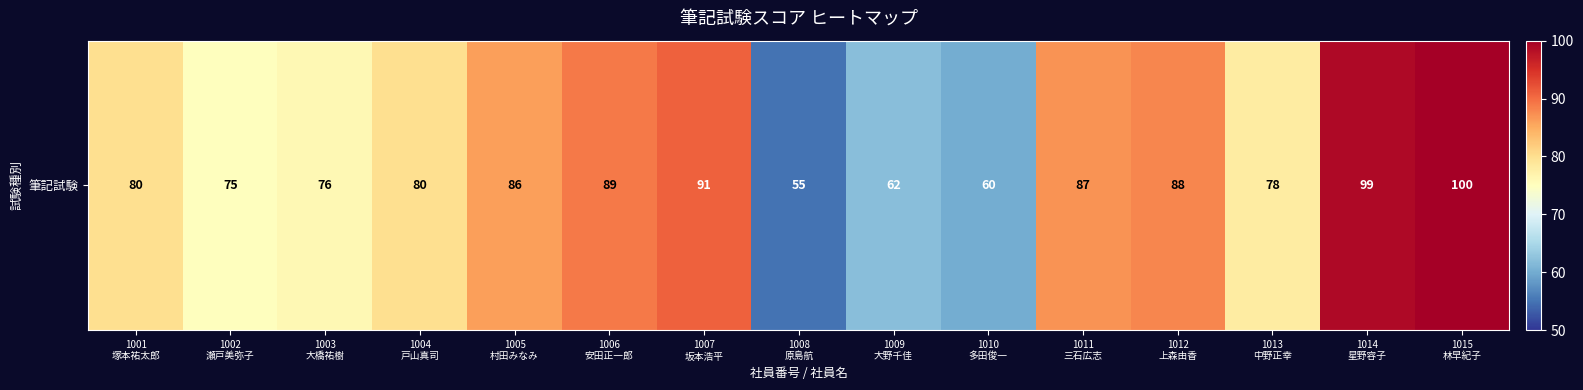

Where does the data first go above 80?

1005
村田みなみ